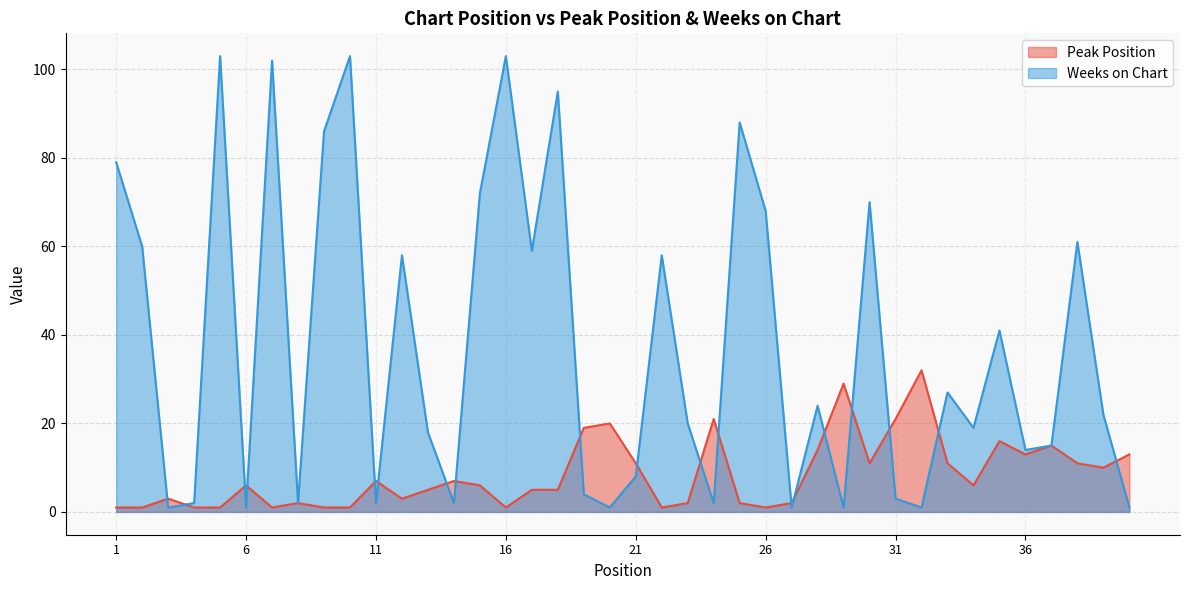

True or false: Peak Position and Weeks on Chart cross at least once.

True